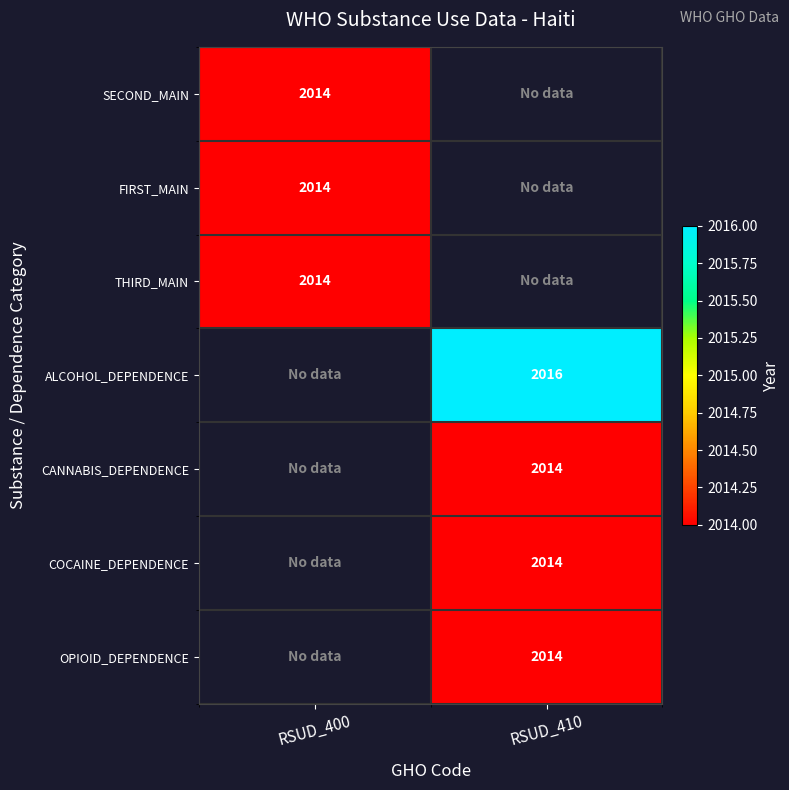

Is the value of THIRD_MAIN at RSUD_400 greater than the value of ALCOHOL_DEPENDENCE at RSUD_410?

No